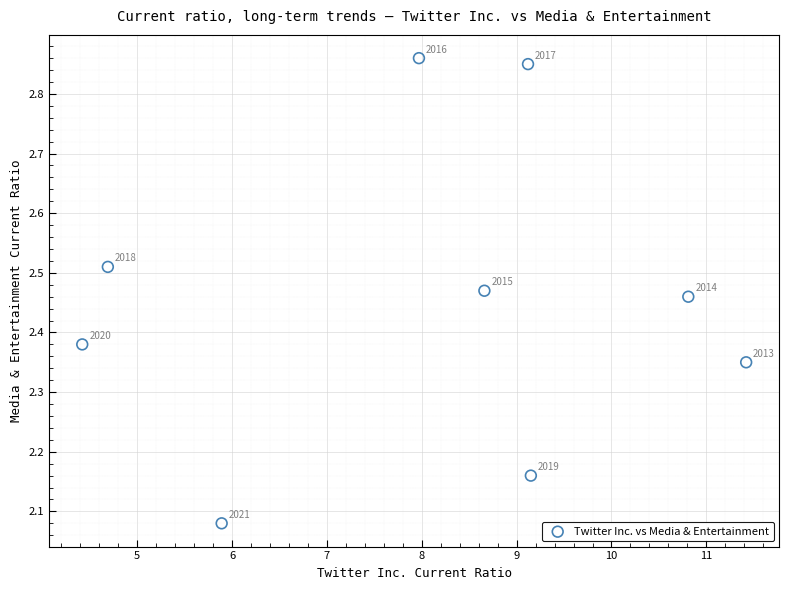

What is the average X value?

8.0